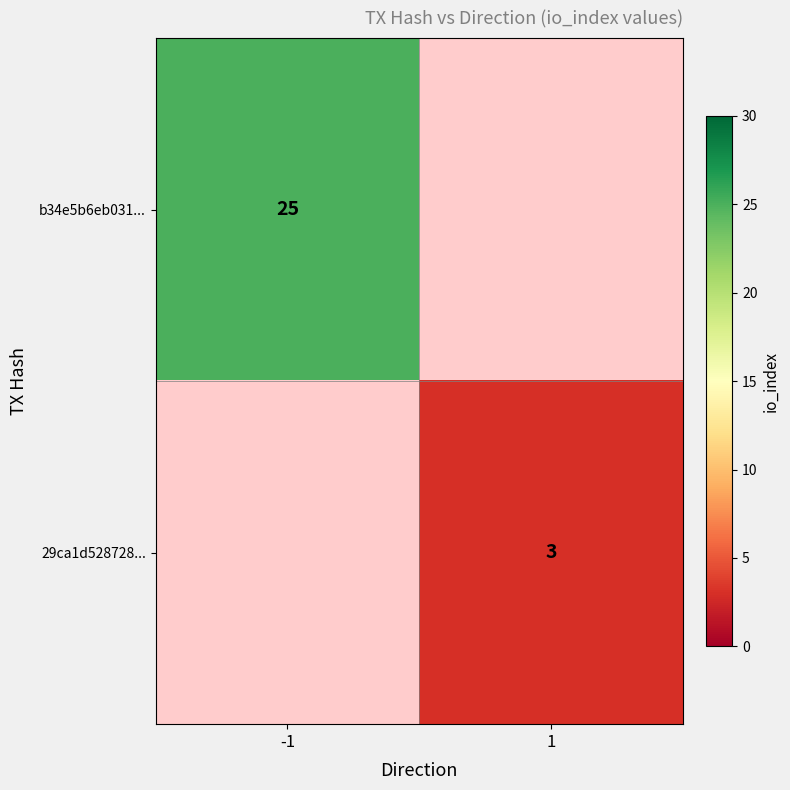

The value of 29ca1d528728... at 1 is 3. True or false?

True